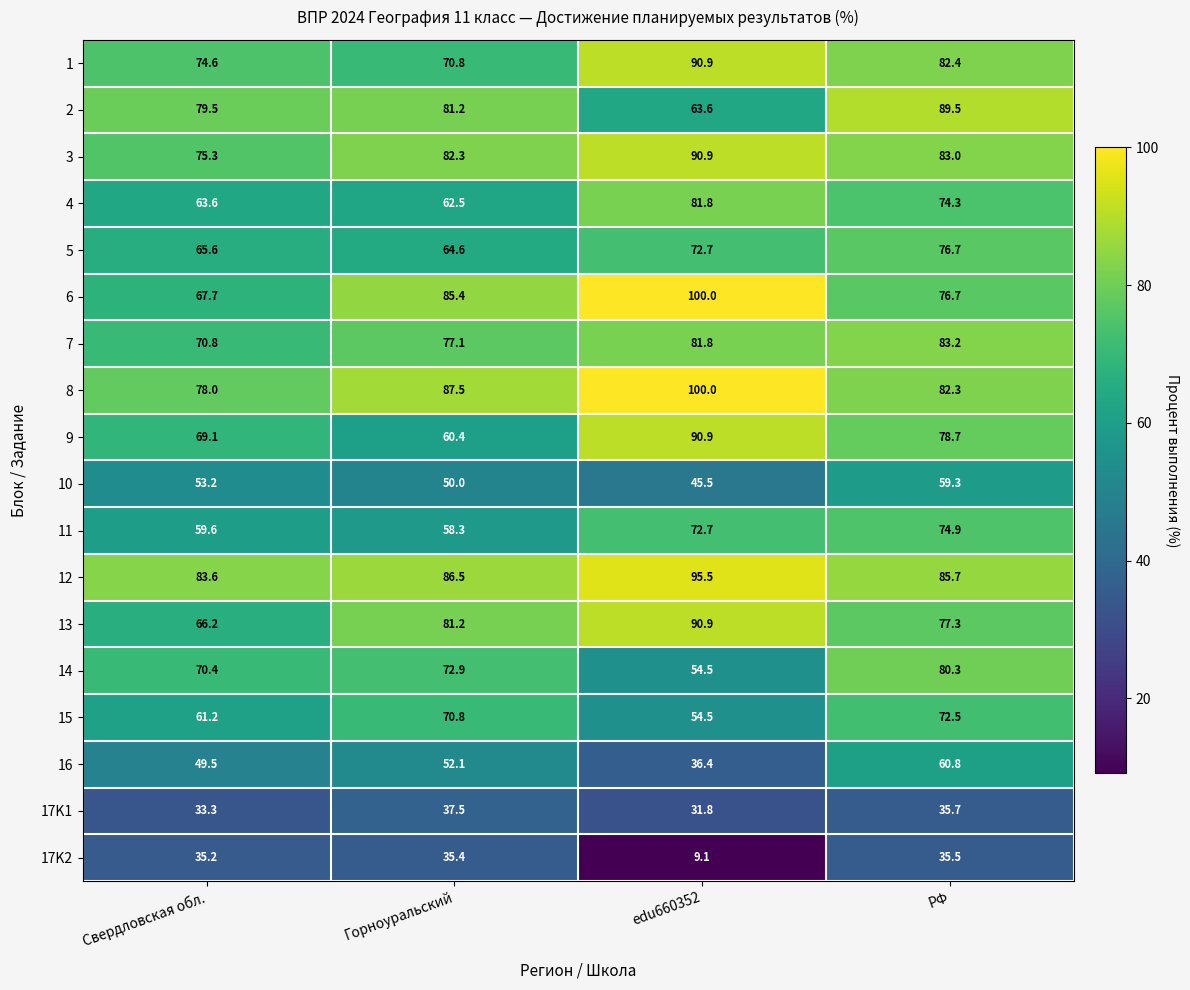

At which label does 7 first exceed 81?

edu660352